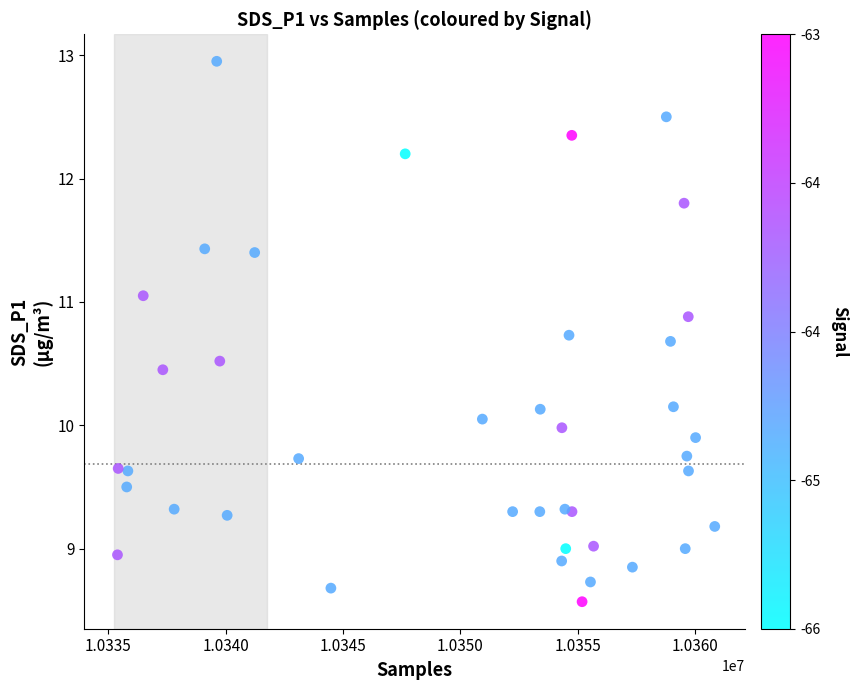

What is the range of Y values (max minus min)?

4.4